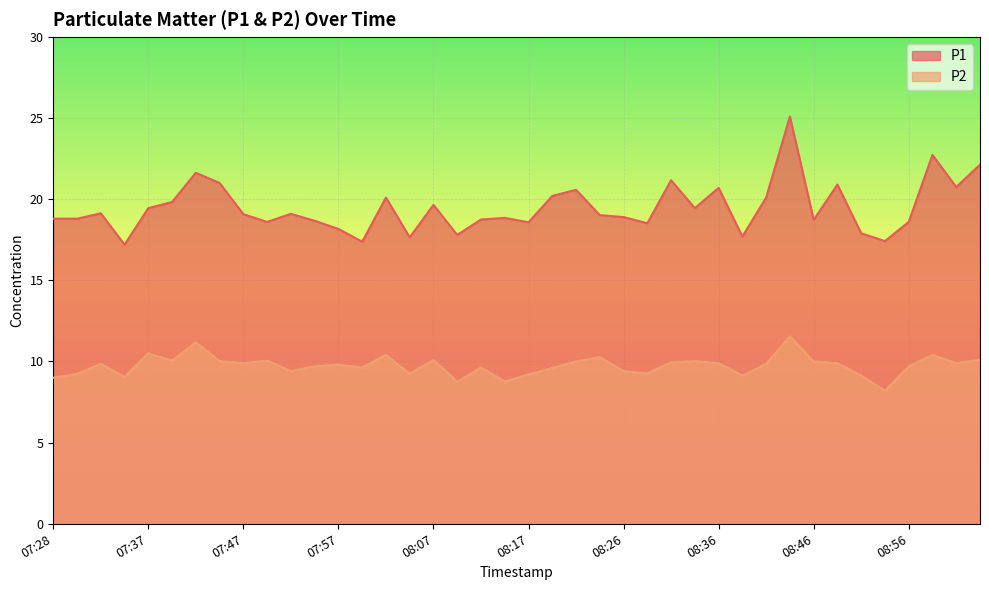

Between 08:02 and 08:53, which series saw the biggest shift?

P1